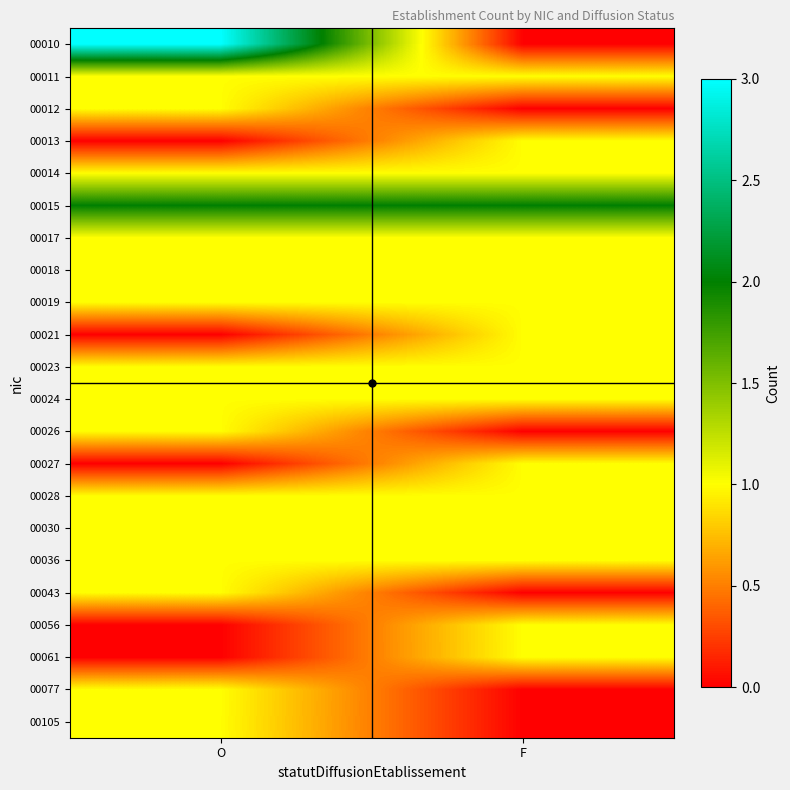

At which category is the sum across all series the highest?

O